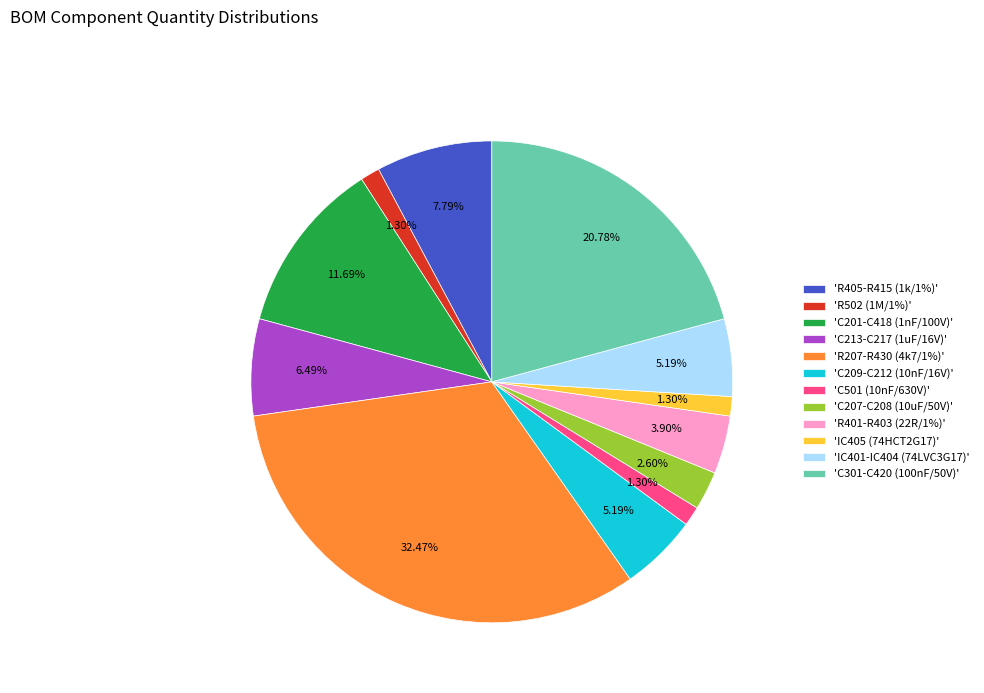

Count the number of slices in the pie.

12